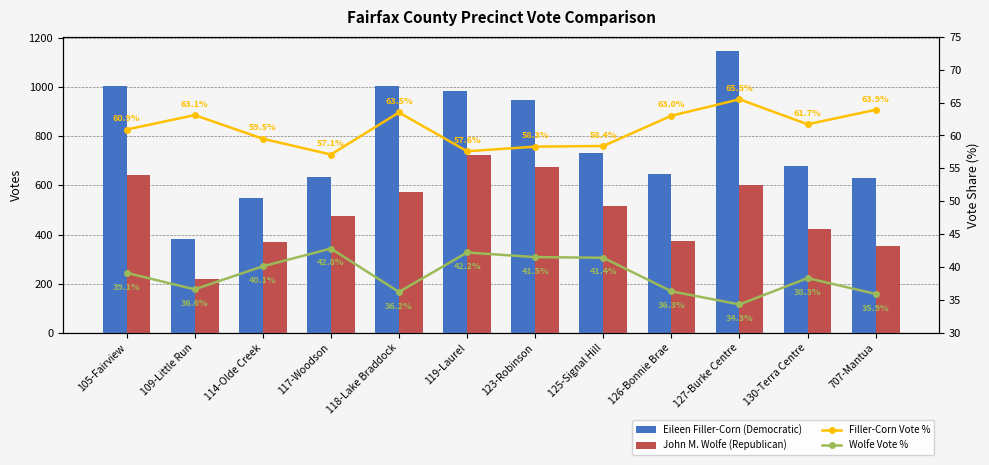

What are all the series names shown in the legend?

Eileen Filler-Corn (Democratic), John M. Wolfe (Republican), Filler-Corn Vote %, Wolfe Vote %